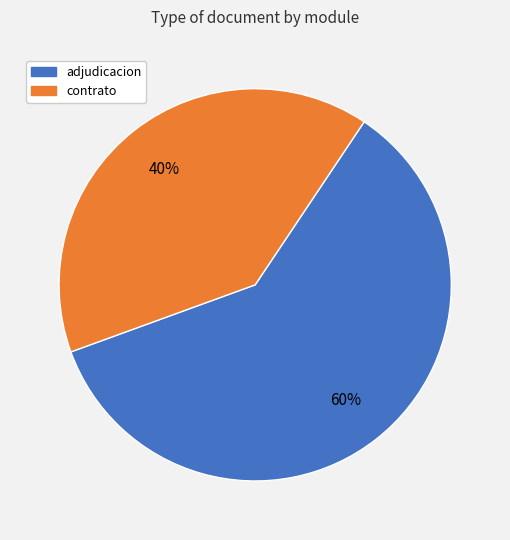

Is there any slice that represents more than half of the pie?

Yes